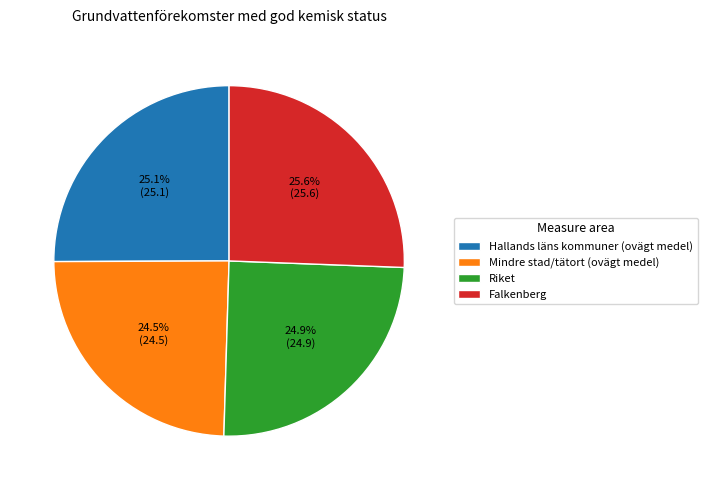

Does any single category account for the majority?

No